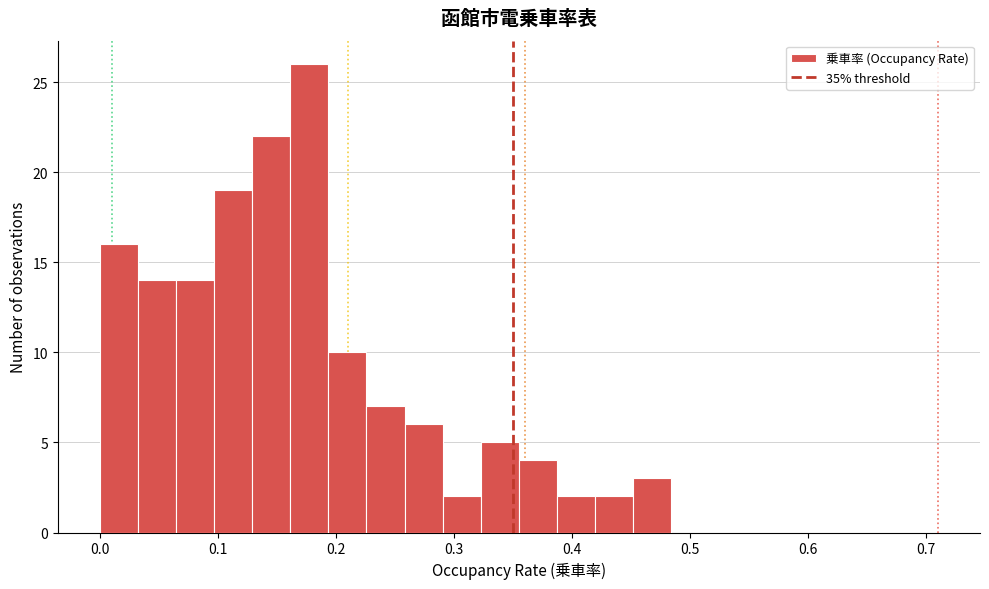

Read against the x-axis, roughly where is the centre of the tallest bar?

0.18